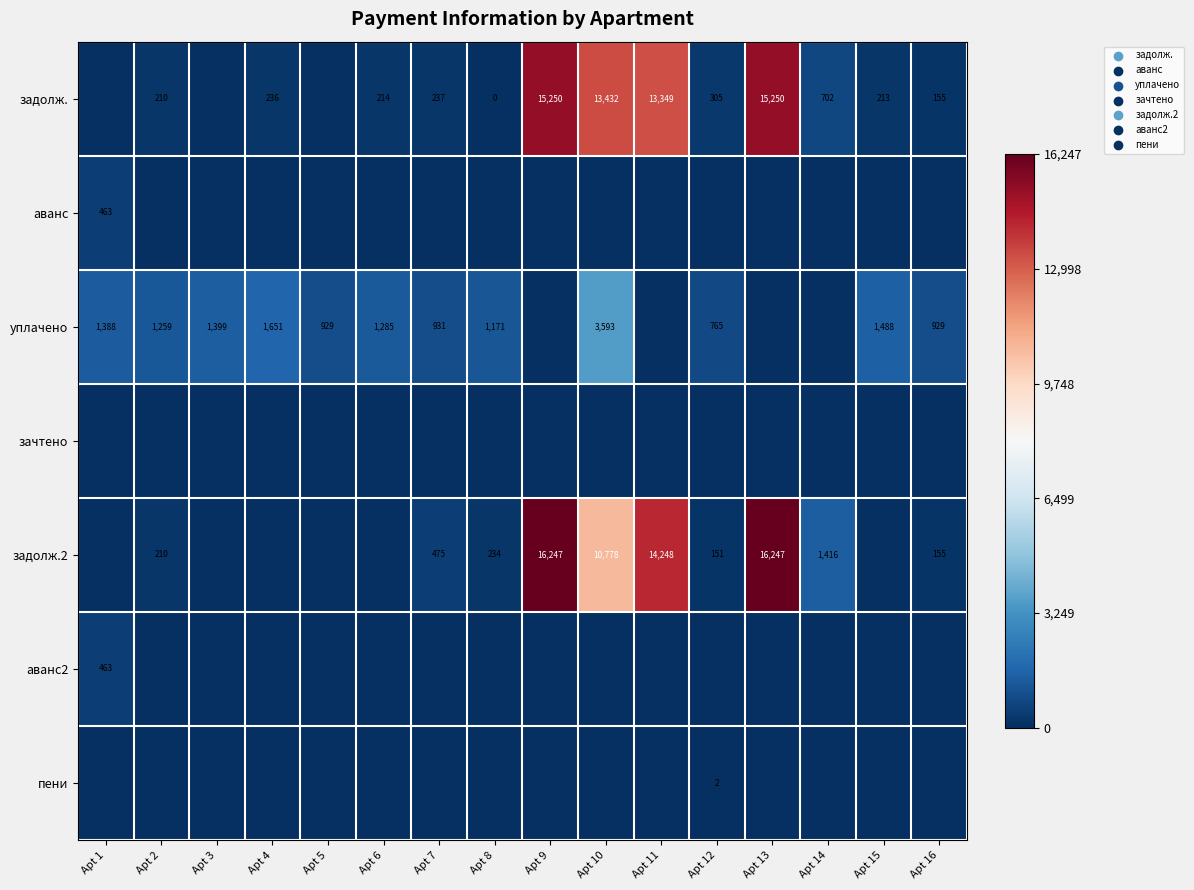

The задолж. series shows 702 at Apt 14. True or false?

True